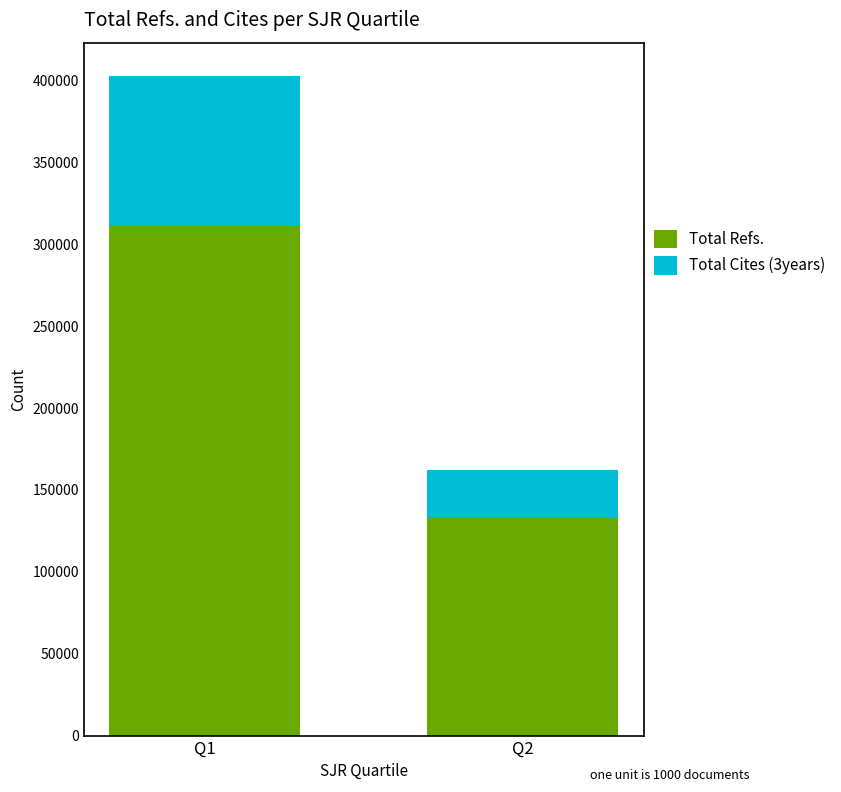

What is the total value across all series at Q1?

402953